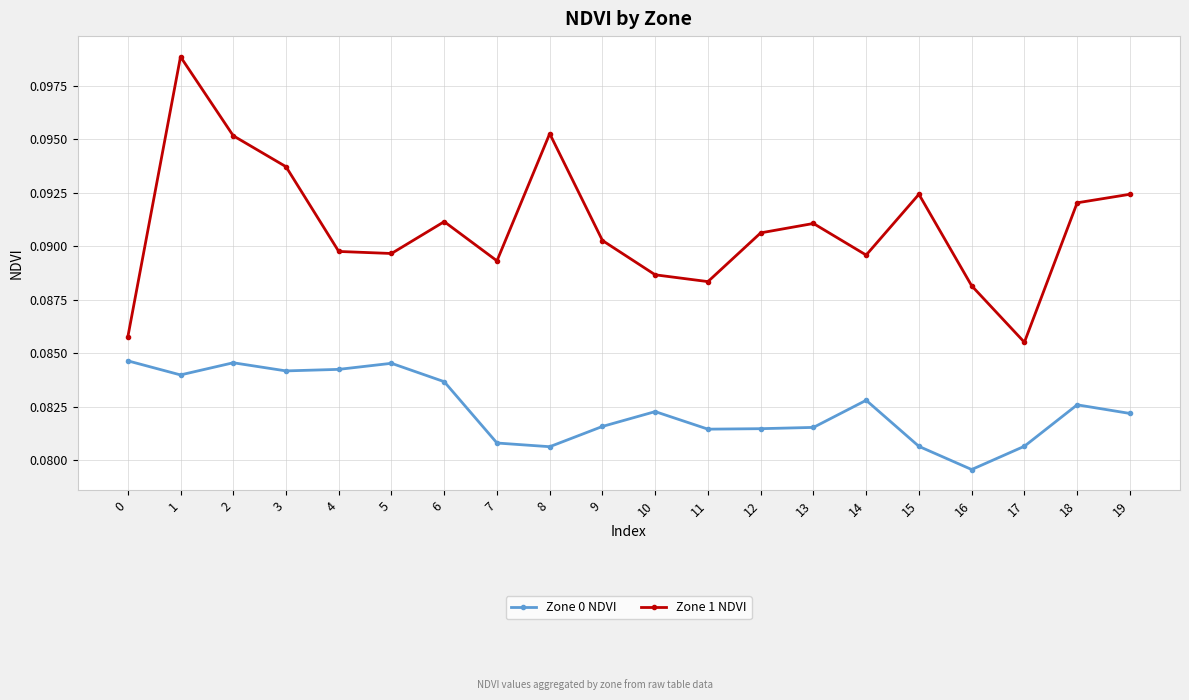

At which category does Zone 0 NDVI reach its first local valley?

1